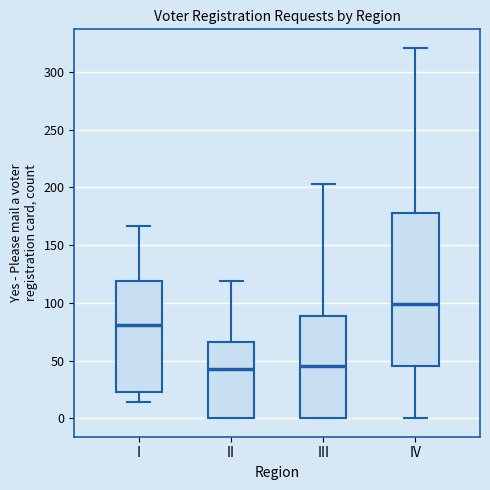

Where does the upper whisker of the box for II end on the y-axis? The values are not printed on the chart, so give them approximately, as read against the axis.

120